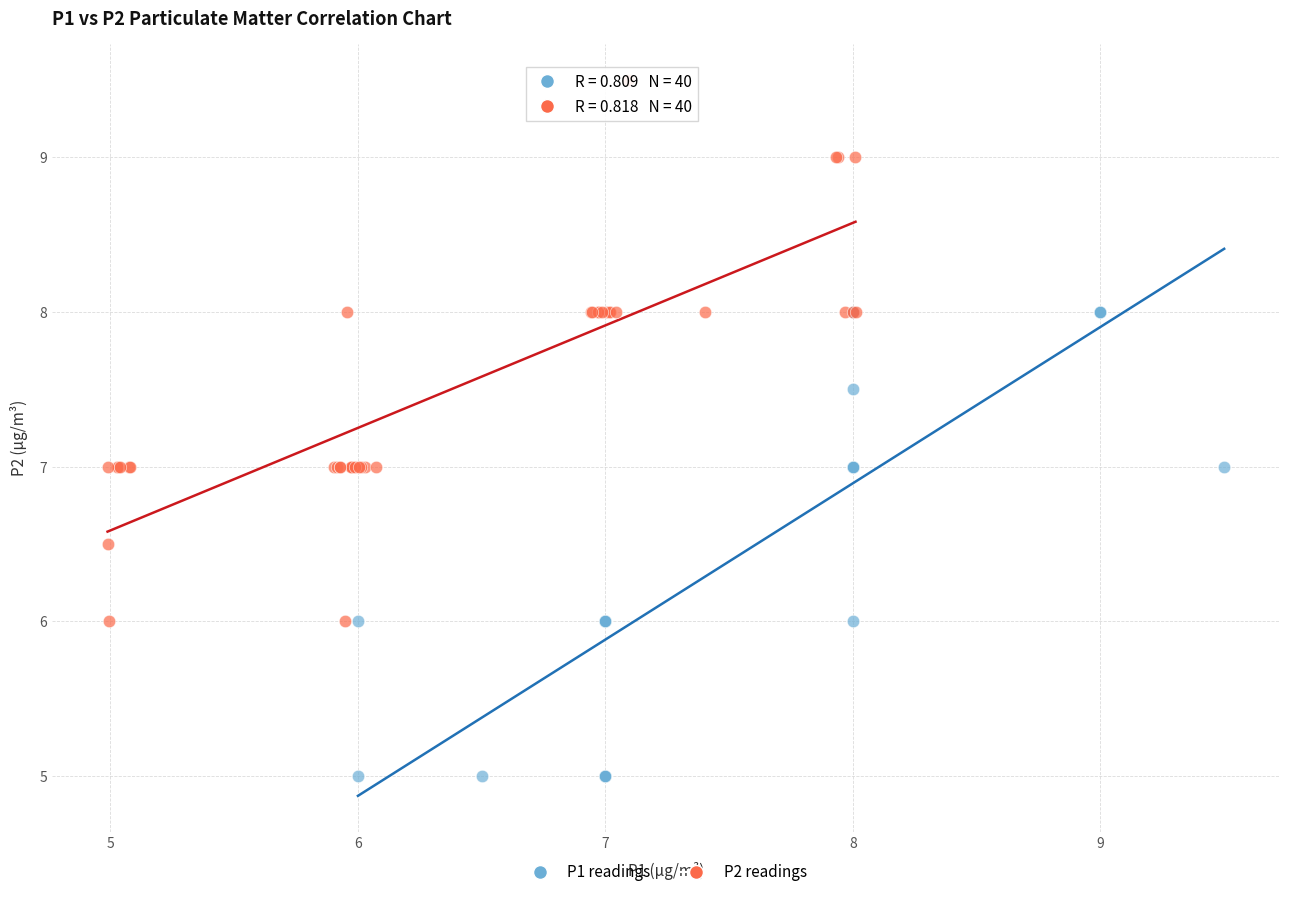

Which series contains the highest Y value?

P2 readings